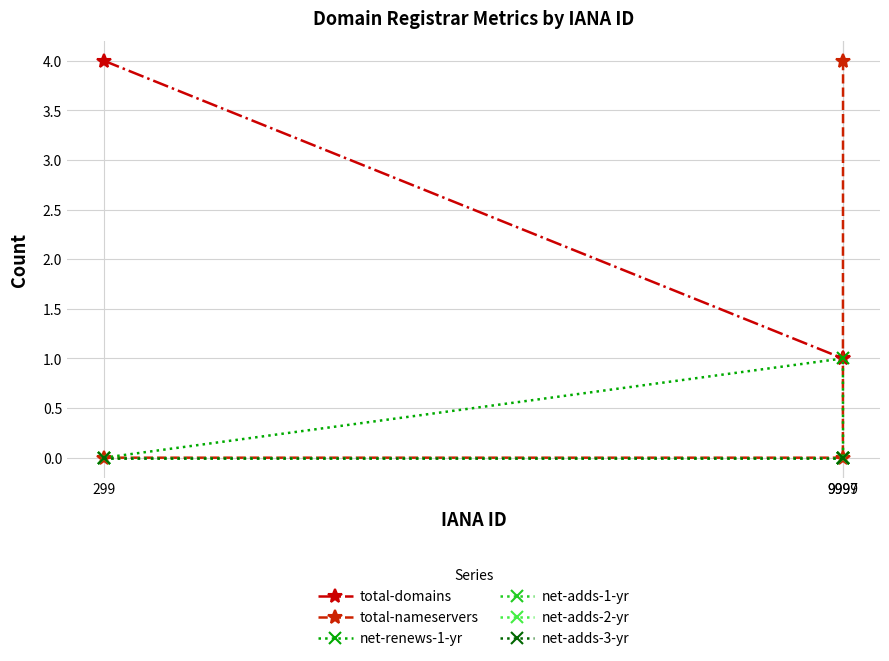

Rank the categories by total-nameservers value from highest to lowest.

9999, 299, 9997